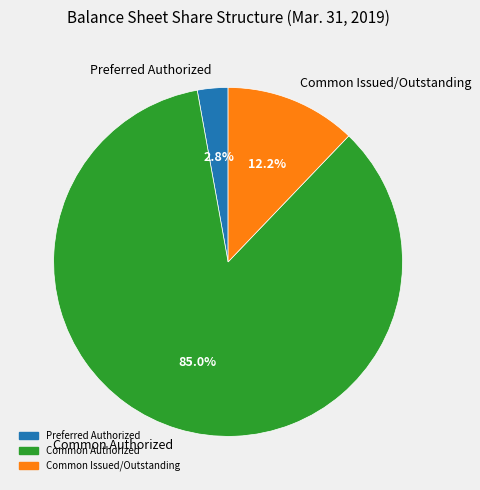

Which category has the smallest portion of the pie?

Preferred Authorized